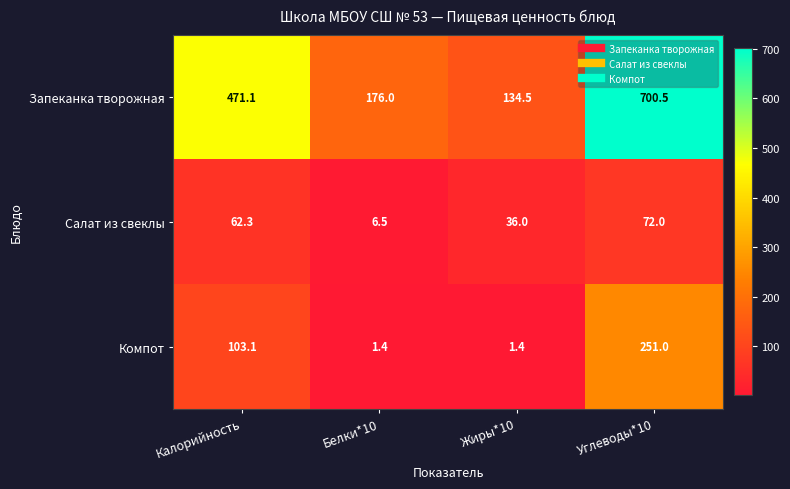

Reading left to right, transcribe all the data shown in this chart.

Запеканка творожная: 471.1	176.0	134.5	700.5
Салат из свеклы: 62.3	6.5	36.0	72.0
Компот: 103.1	1.4	1.4	251.0